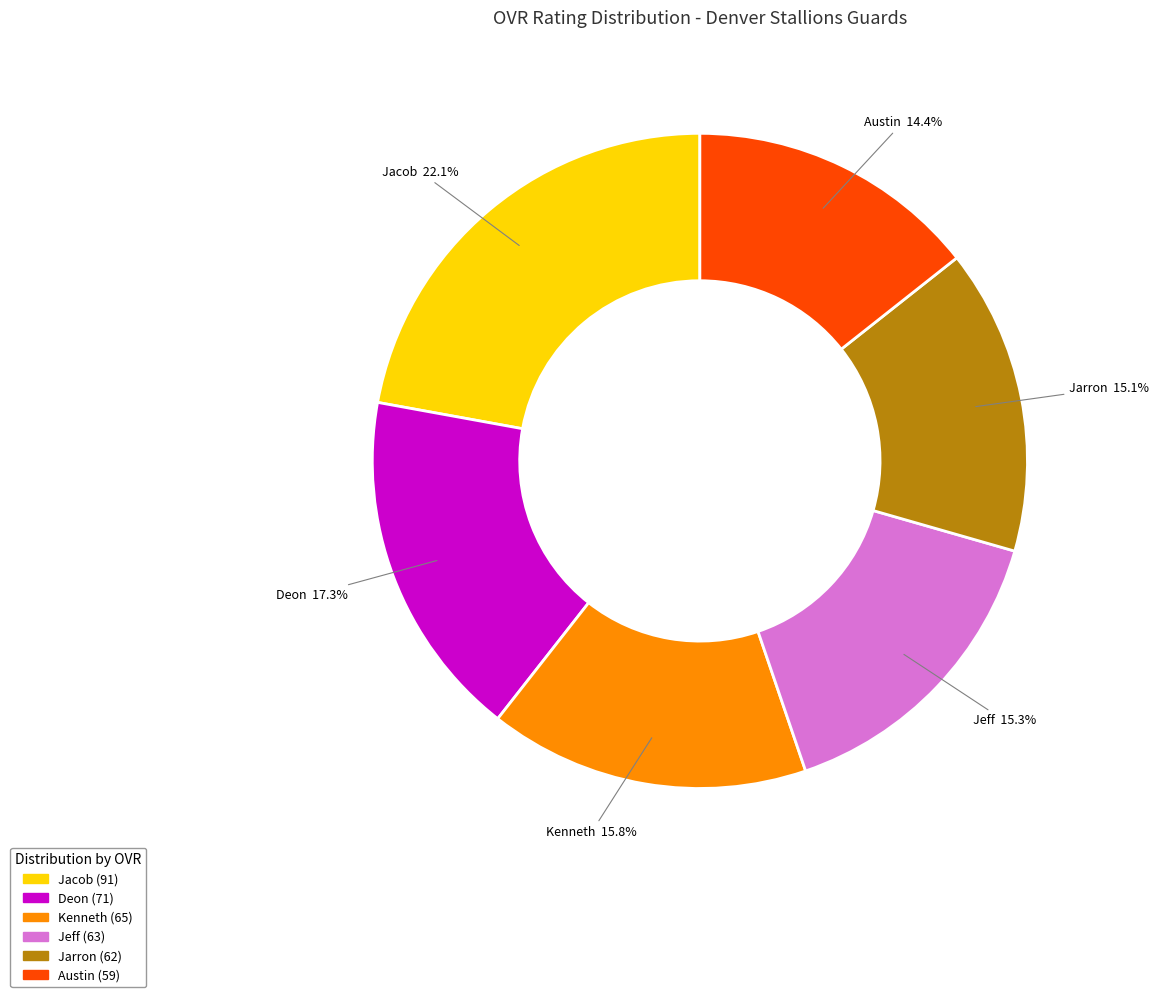

How many segments does this pie chart have?

6